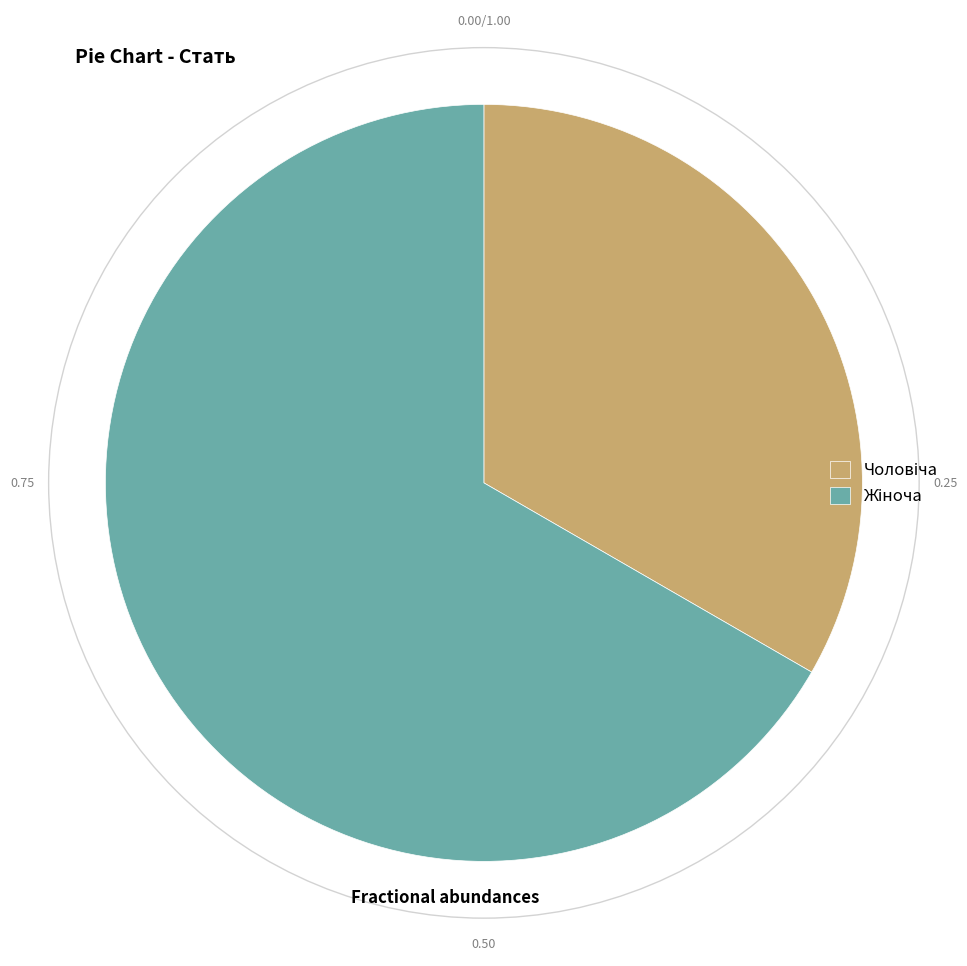

Is there any slice that represents more than half of the pie?

Yes